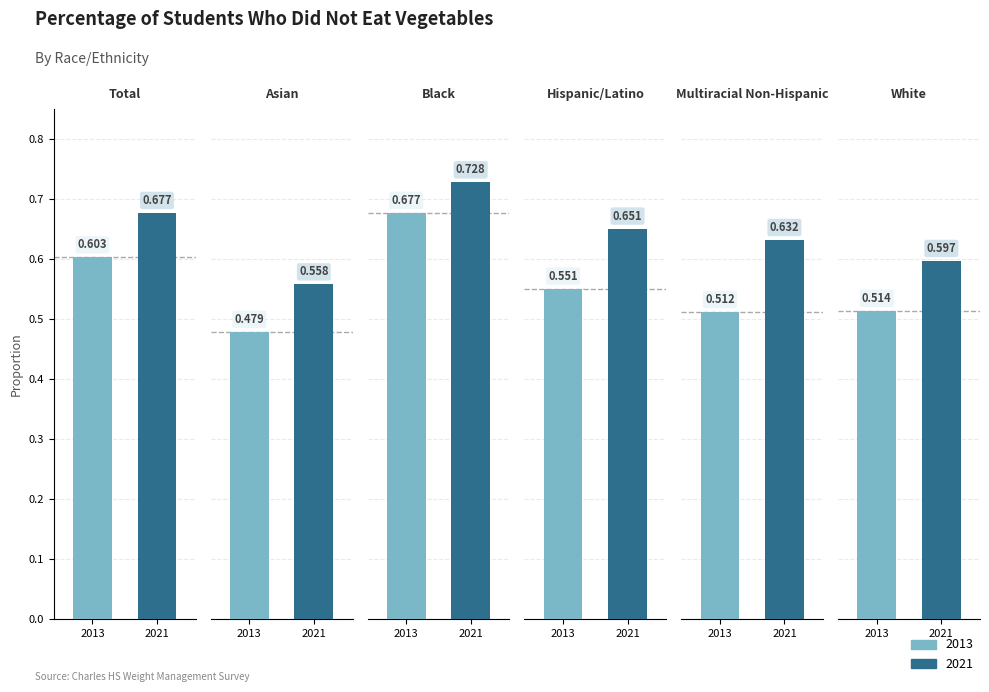

What position from the right is Multiracial Non-Hispanic?

2